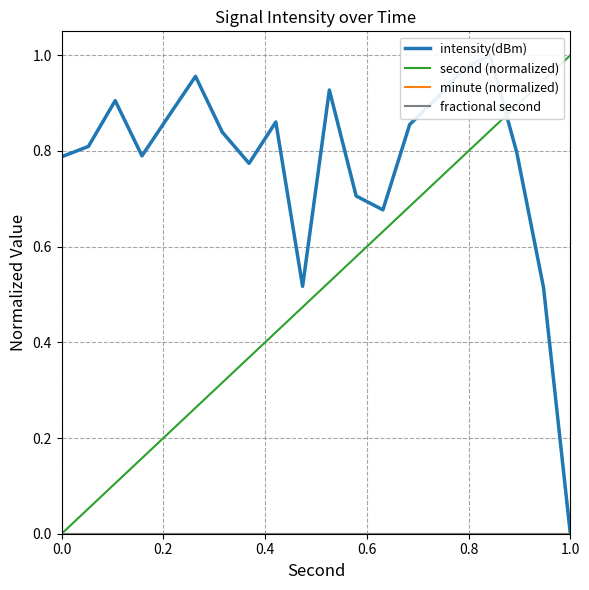

Which series has the largest range (max minus min)?

intensity(dBm)